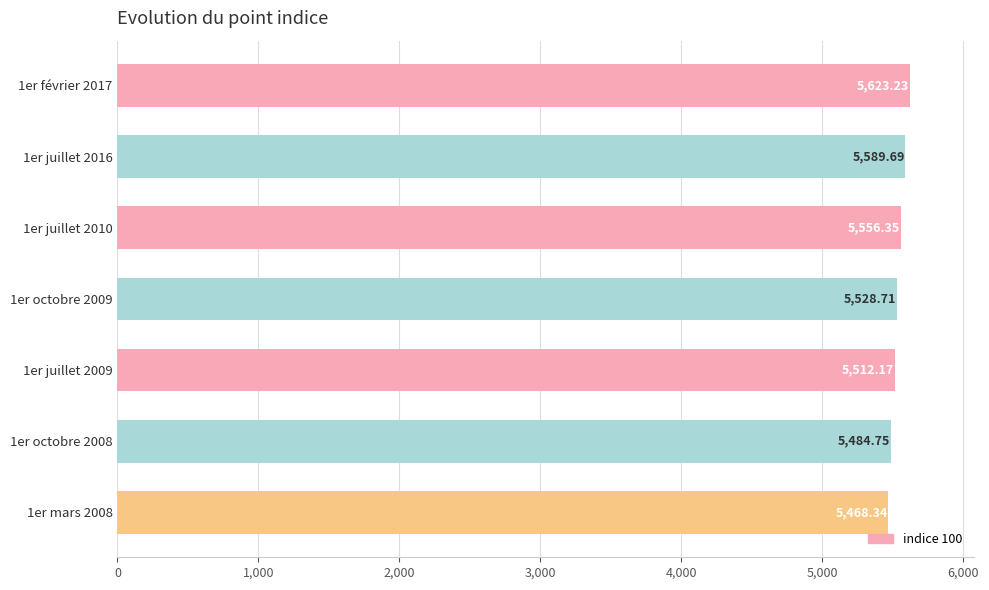

What is the difference between the maximum and second lowest values?

138.5